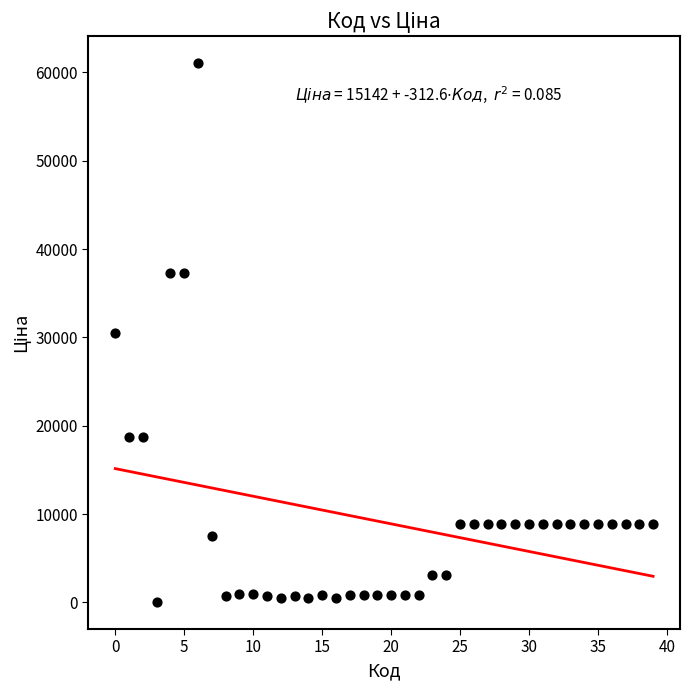

How many points are shown in the scatter plot?

40